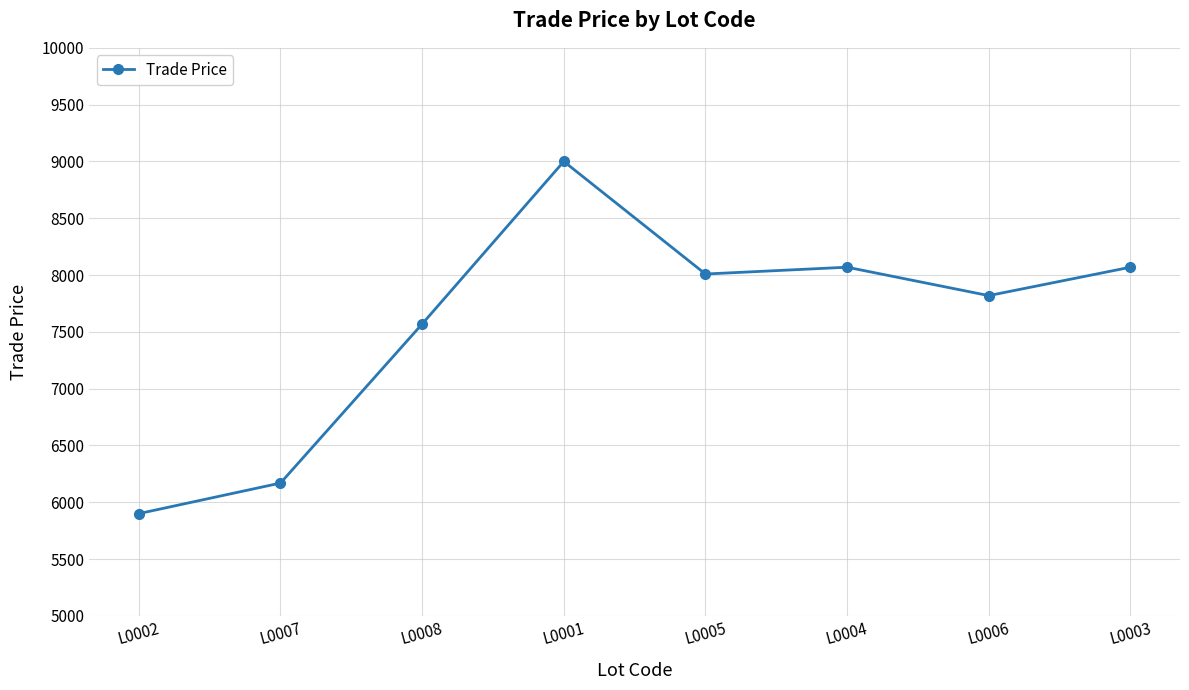

Reading right to left, list all the values displayed in this chart.

8069	7819	8069	8009	9000	7569	6169	5900